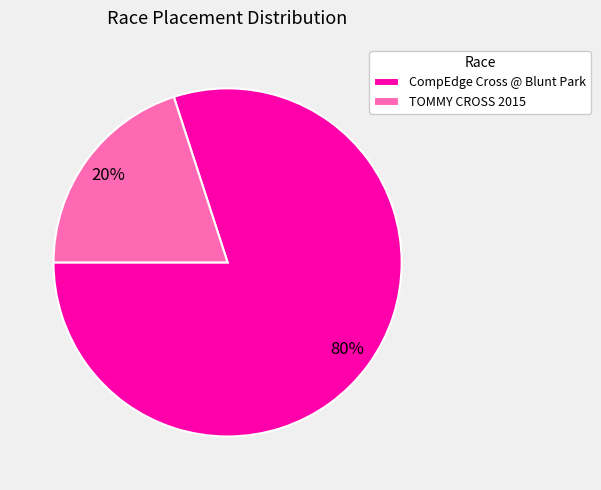

Combined, do CompEdge Cross @ Blunt Park and TOMMY CROSS 2015 account for over 50%?

Yes